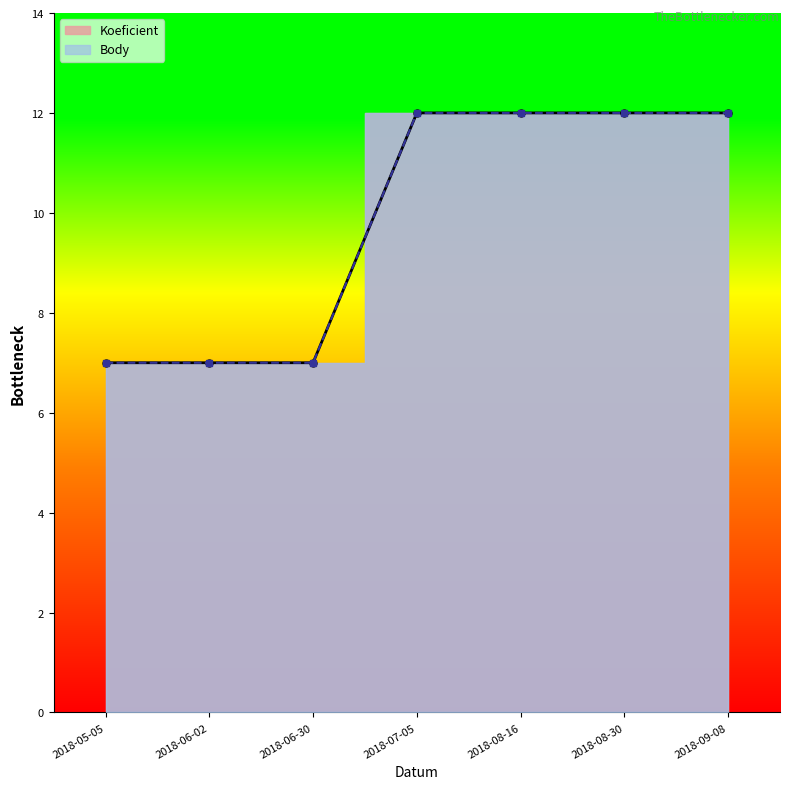

What is the label of the 6th point from the right?

2018-06-02